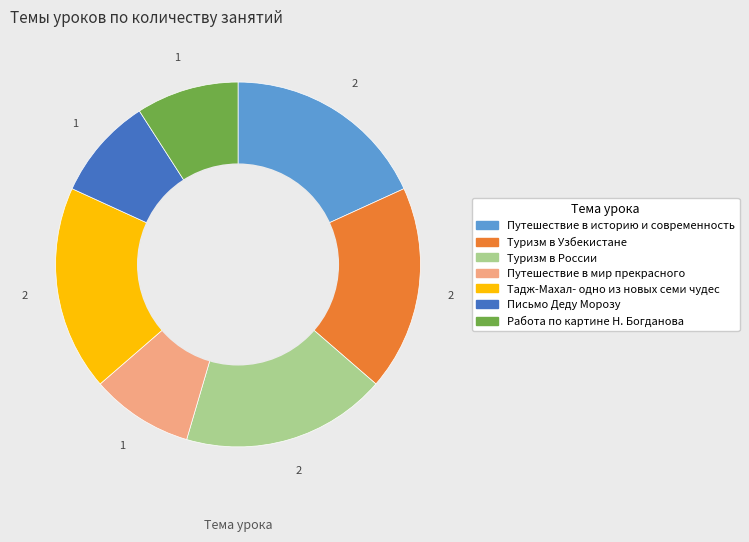

How many slices are in this pie chart?

7